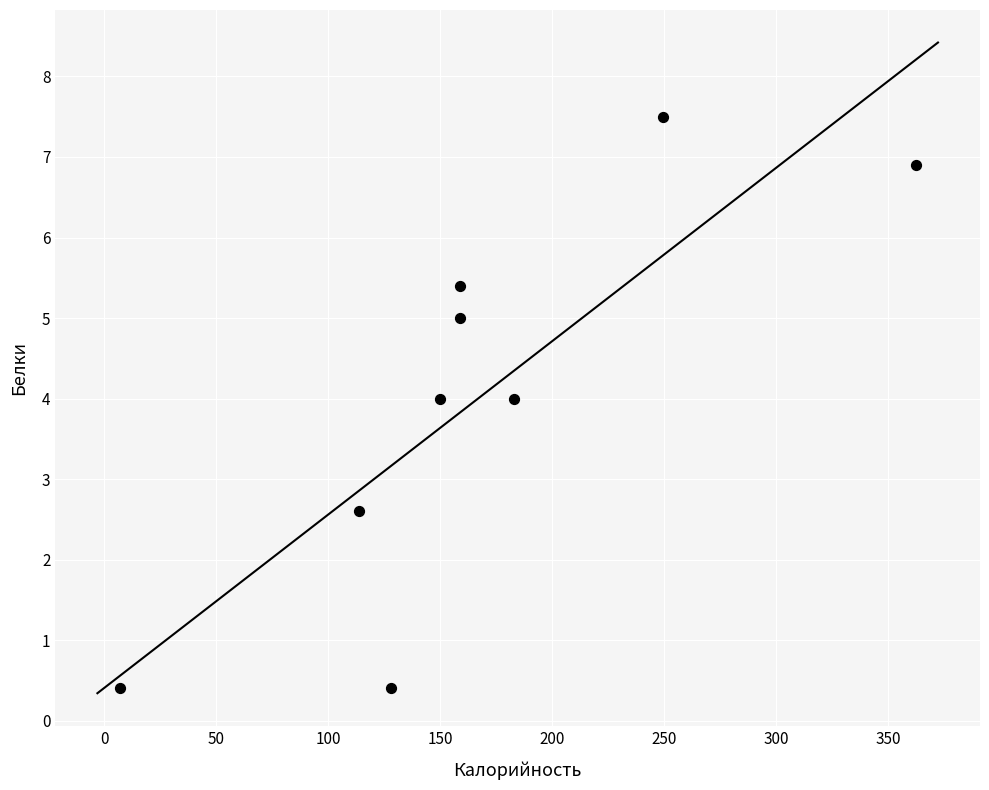

What Y value in the scatter plot is closest to 3?

2.6